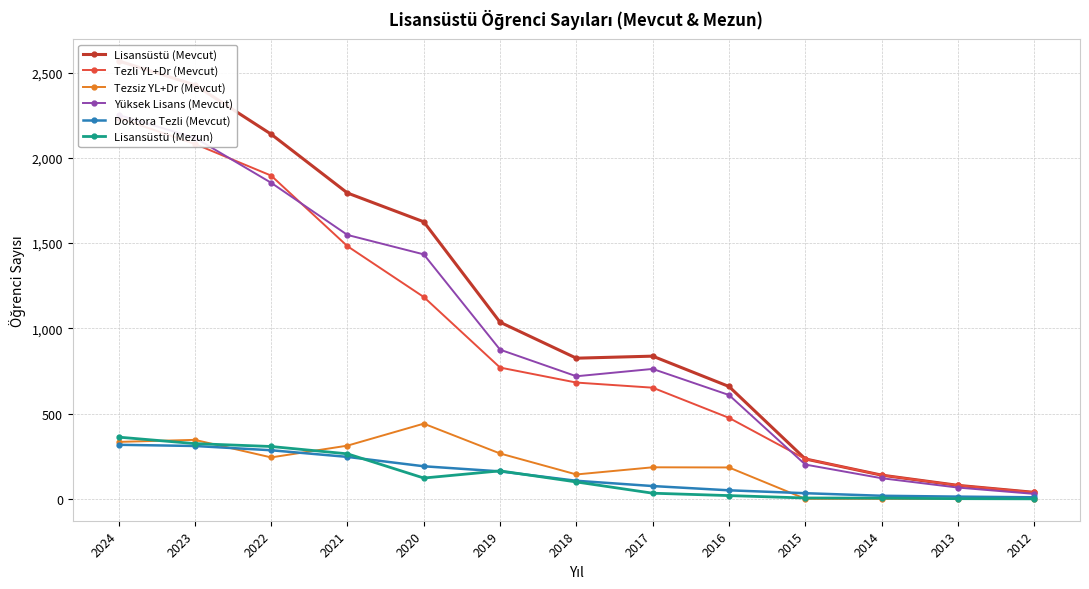

Which category has the highest value in the Lisansüstü (Mevcut) series?

2024